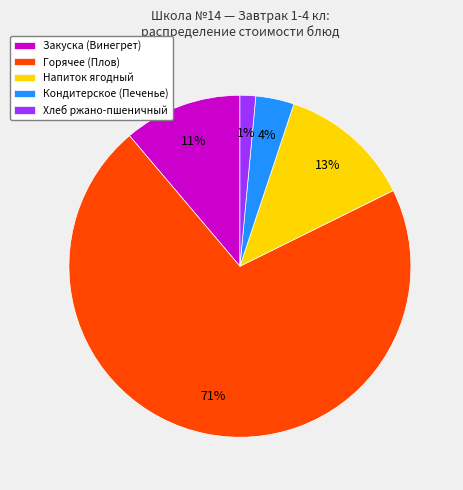

Is the sum of Закуска (Винегрет) and Напиток ягодный greater than half?

No